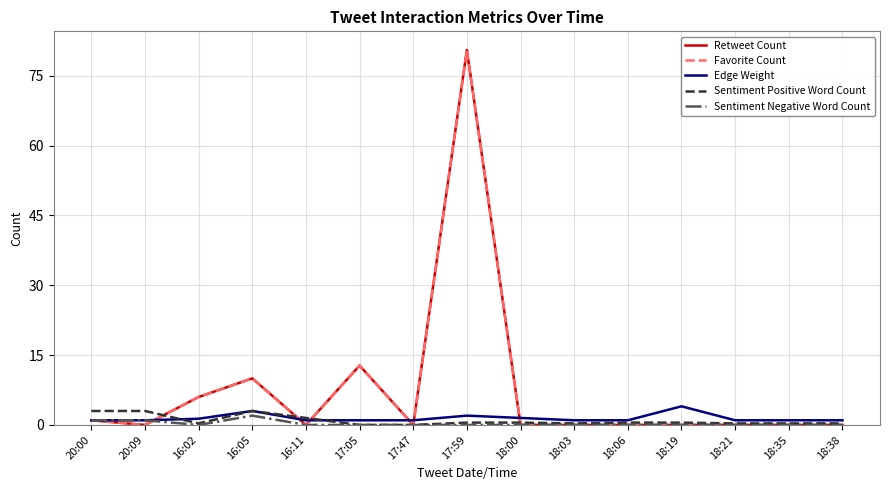

Does the chart display data point markers on the line(s)?

No